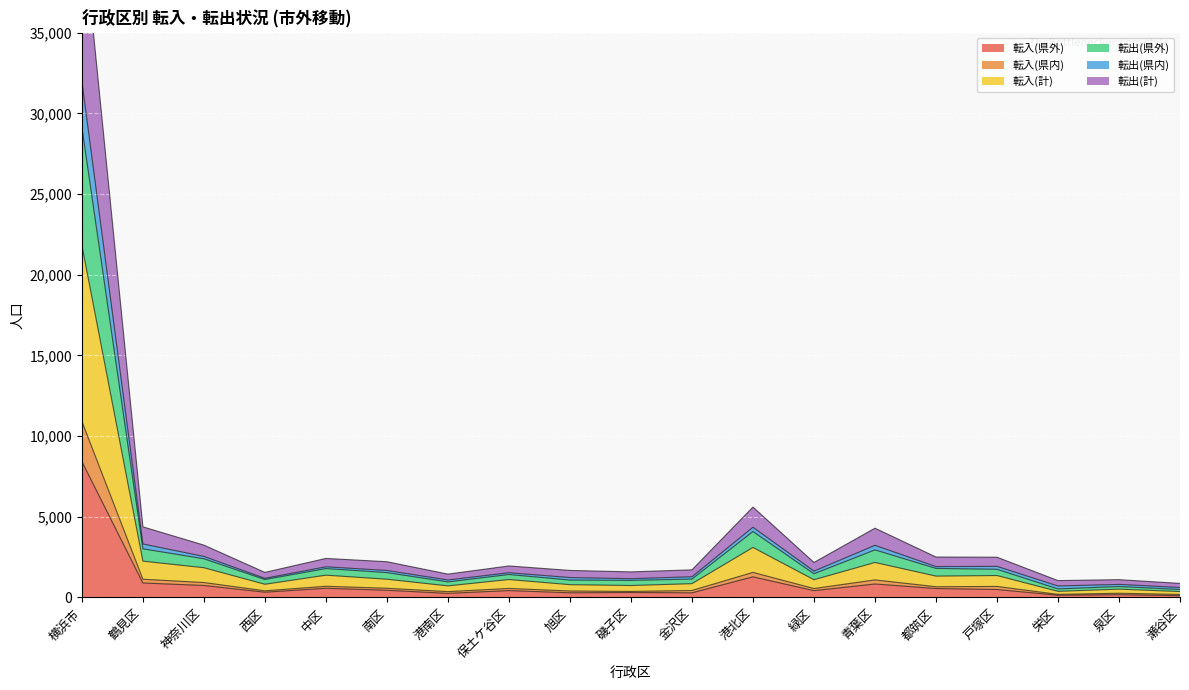

The 転入(県外) series shows 5204 at 横浜市. True or false?

False